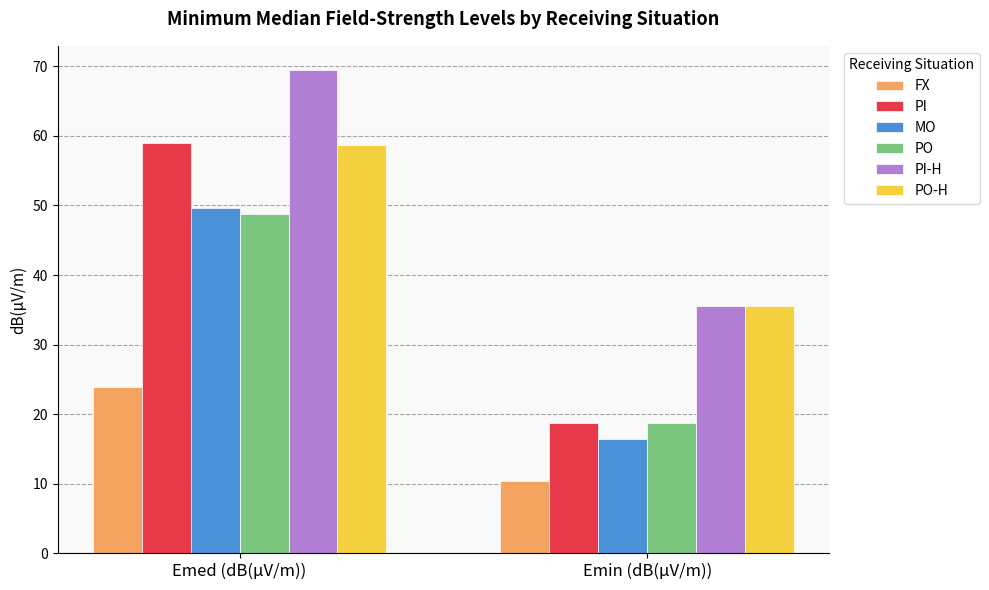

Are the bars horizontal?

No